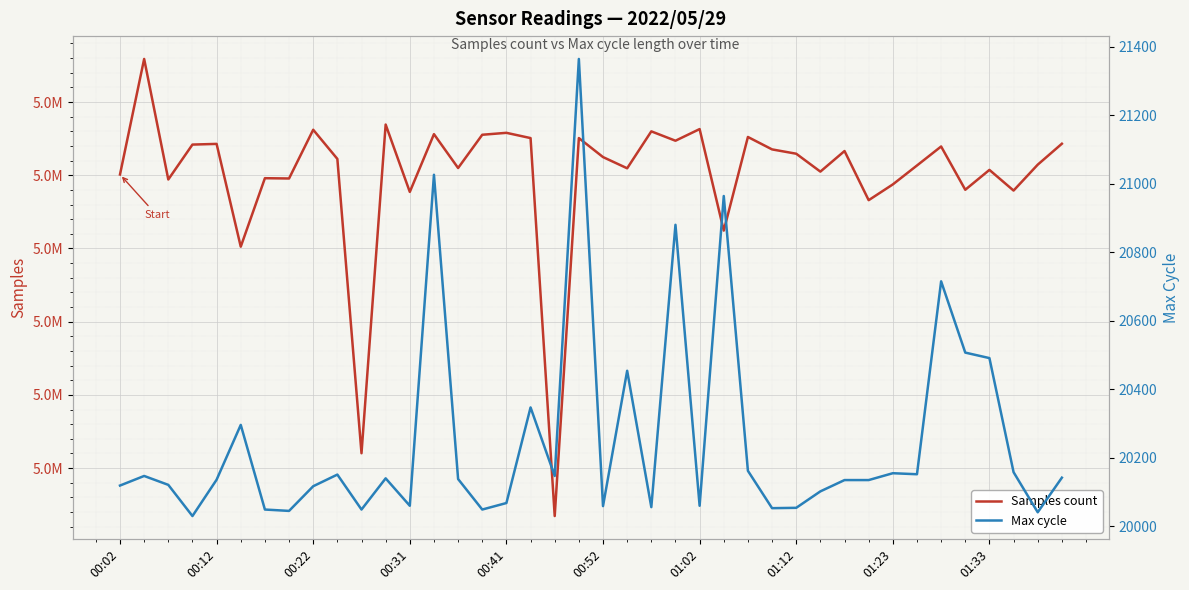

Which has a higher value, 13 or 35?

13